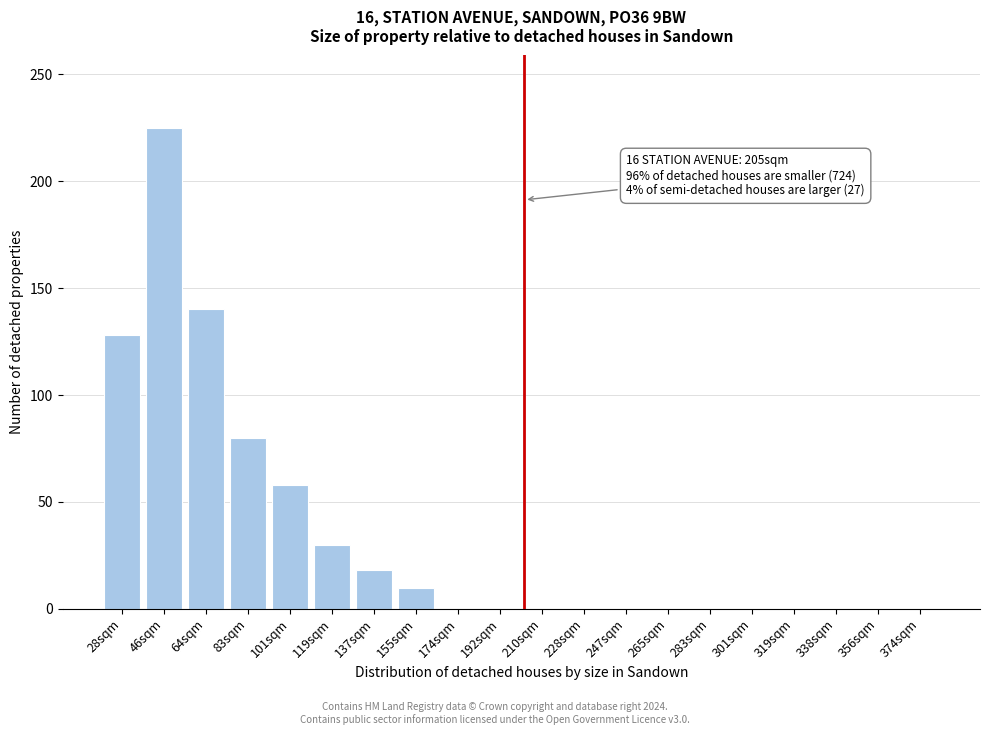

Reading left to right, transcribe all the data shown in this chart.

28sqm=128	46sqm=225	64sqm=140	83sqm=80	101sqm=58	119sqm=30	137sqm=18	155sqm=10	174sqm=0	192sqm=0	210sqm=0	228sqm=0	247sqm=0	265sqm=0	283sqm=0	301sqm=0	319sqm=0	338sqm=0	356sqm=0	374sqm=0